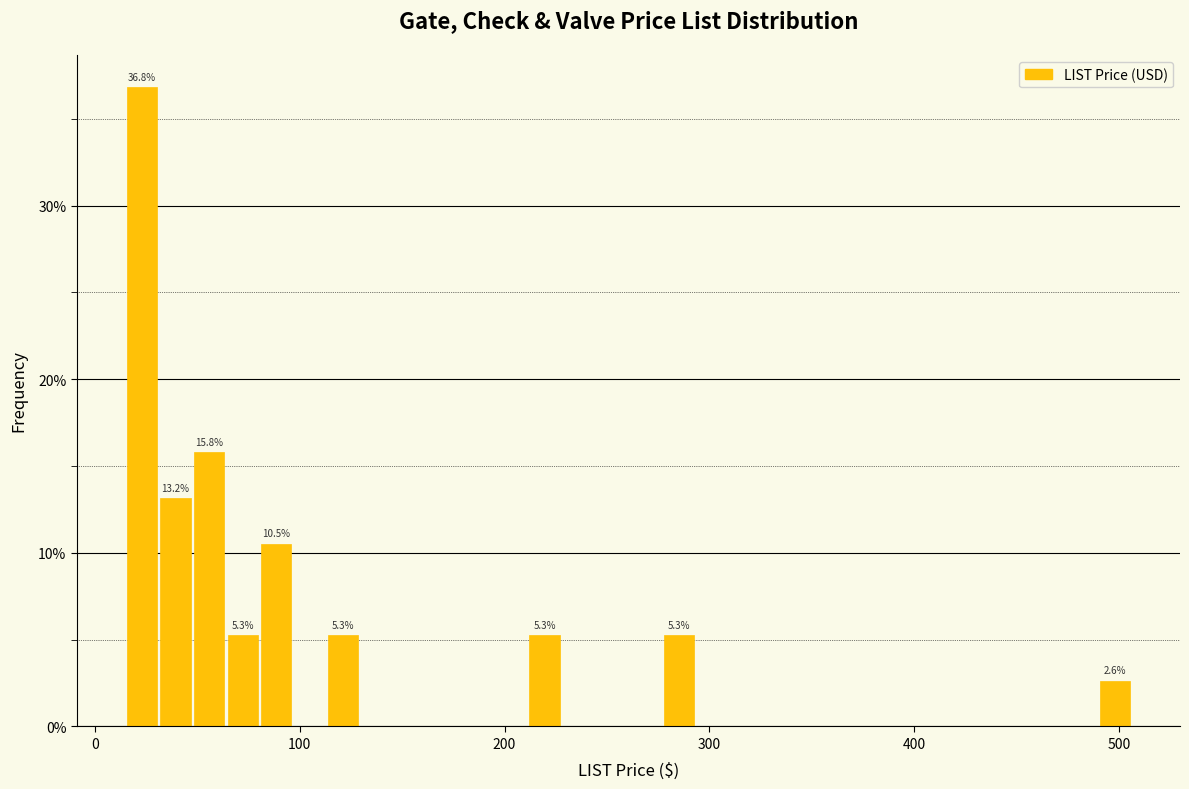

Read against the x-axis, roughly where is the centre of the tallest bar?

20